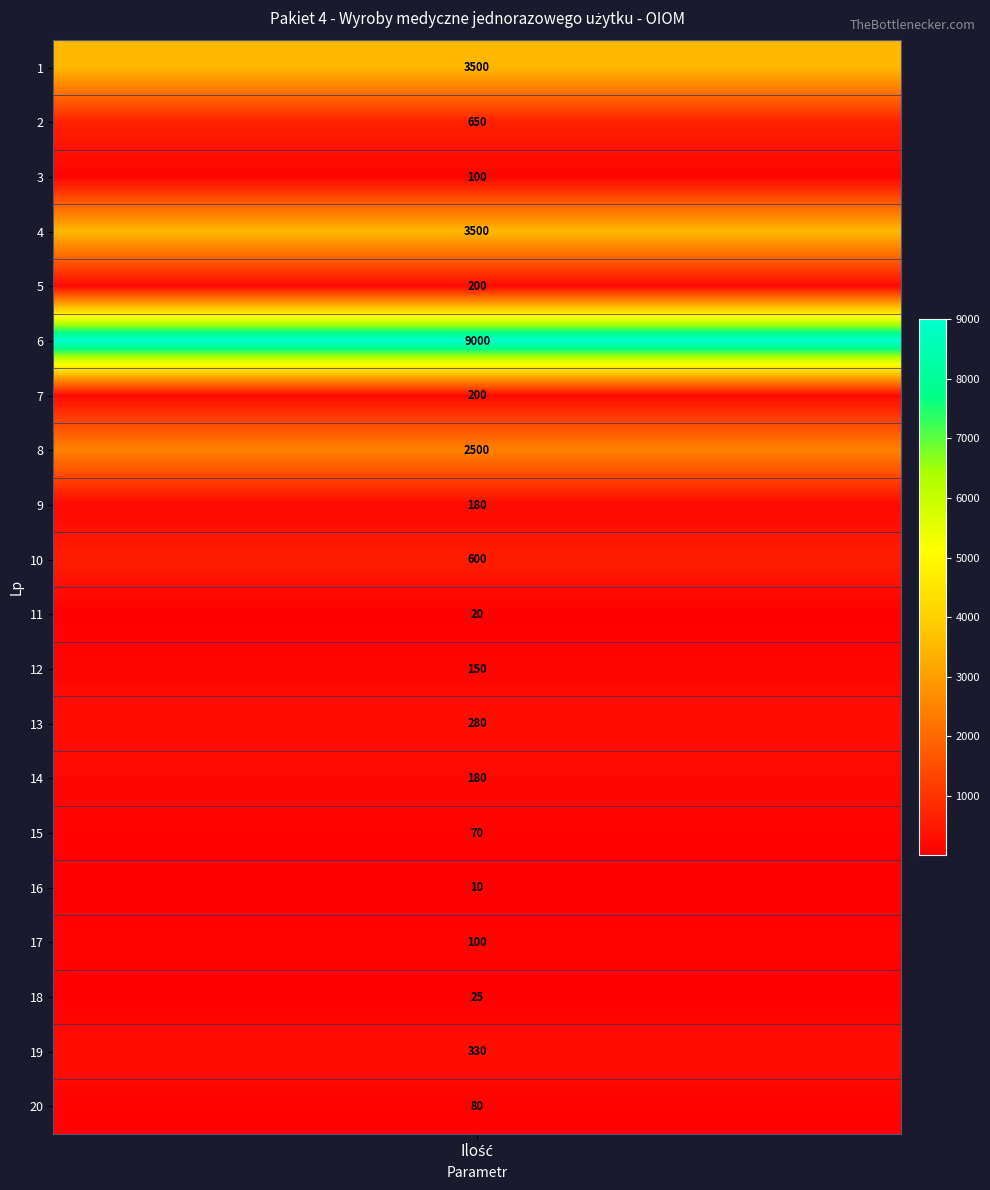

Reading left to right, what are all the values shown in this chart?

1=3500	2=650	3=100	4=3500	5=200	6=9000	7=200	8=2500	9=180	10=600	11=20	12=150	13=280	14=180	15=70	16=10	17=100	18=25	19=330	20=80